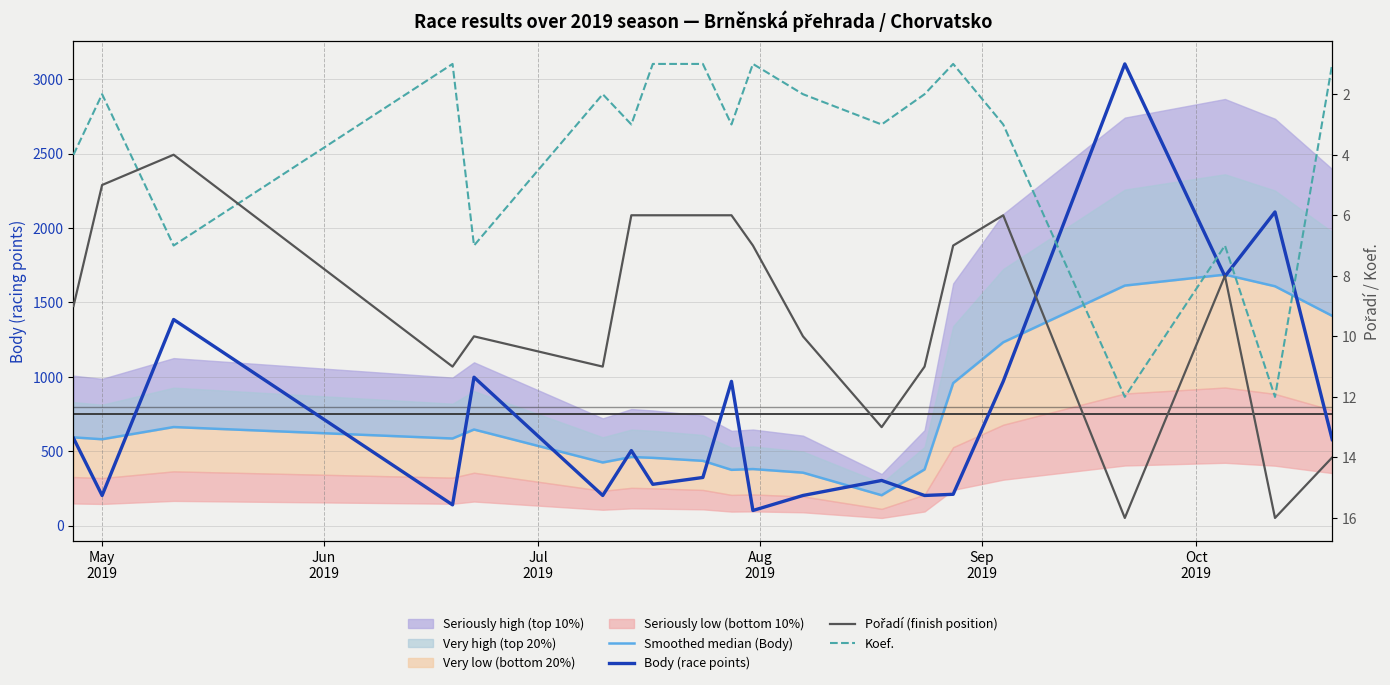

How many data points in Pořadí (finish position) are above 9?

9